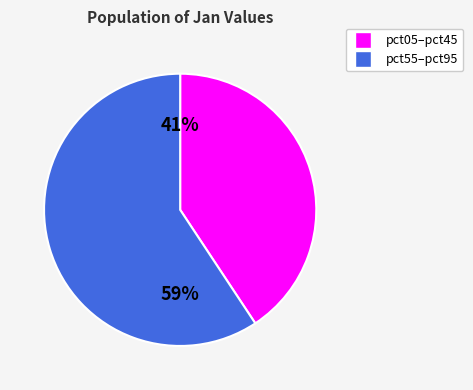

To the nearest percent, what is the average slice percentage?

50%